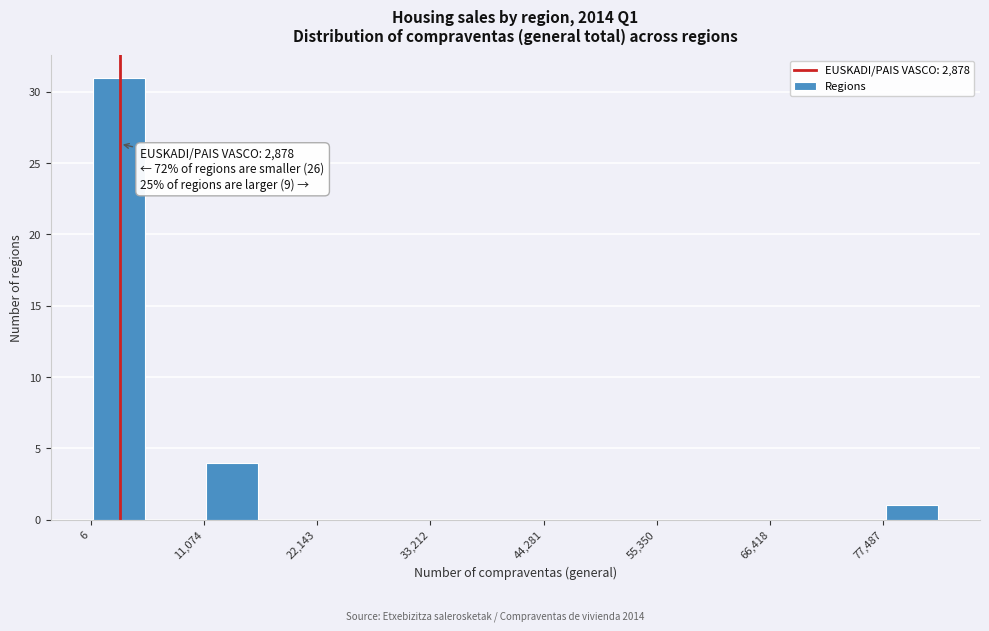

Read against the x-axis, roughly where is the centre of the tallest bar?

2000